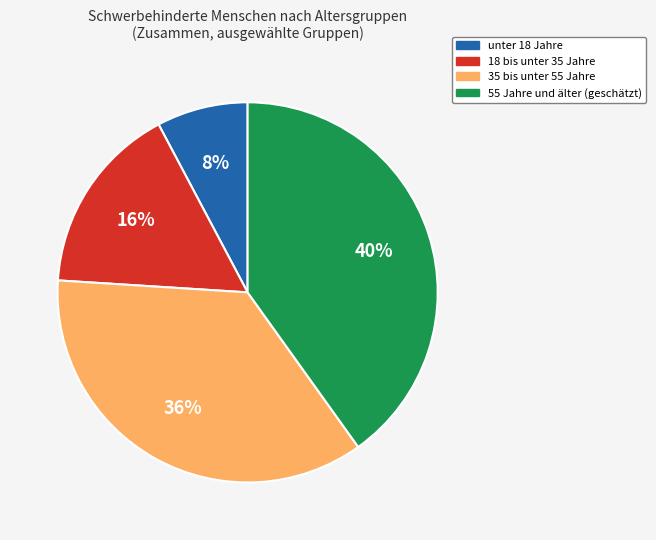

To the nearest percent, what is the difference between the largest and smallest slice percentages?

32%